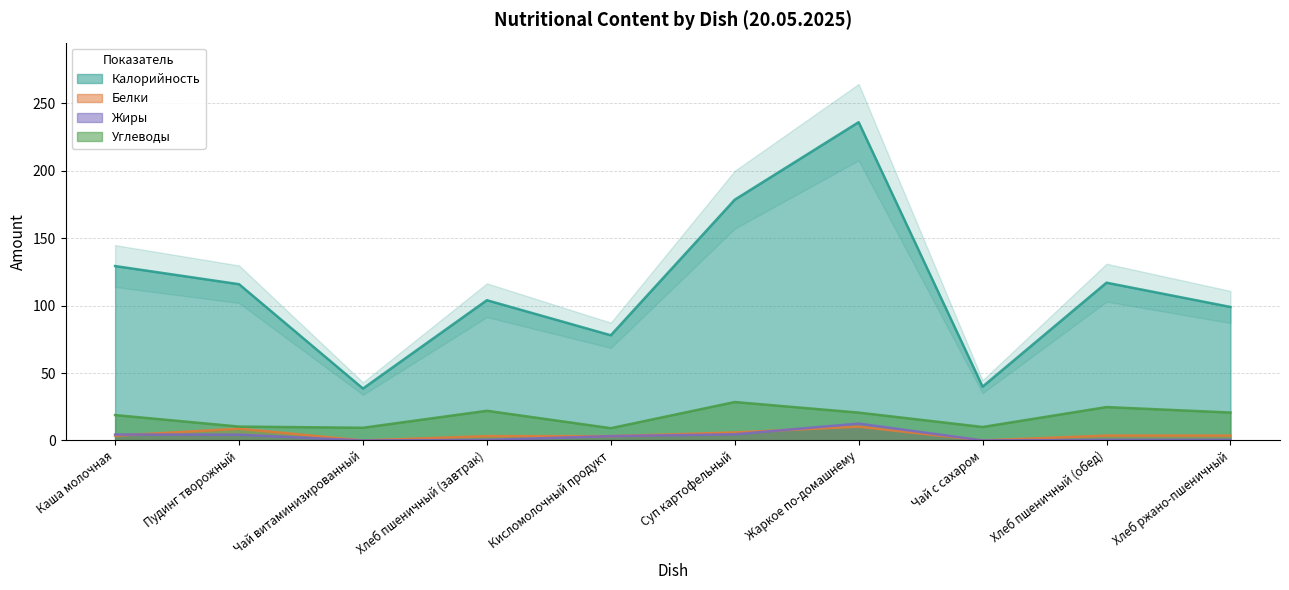

What is the lowest value of the Калорийность series?

38.5